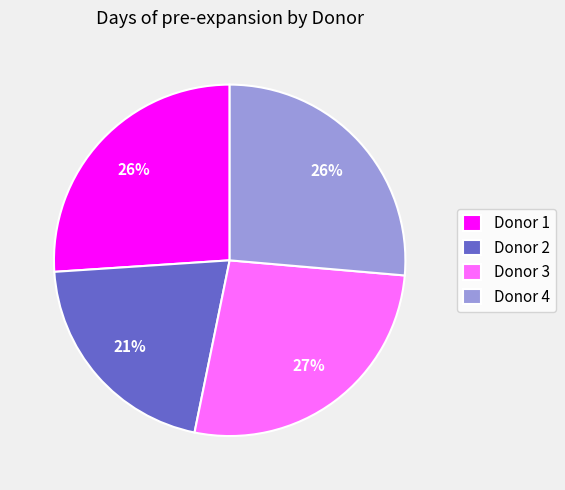

Combined, do Donor 1 and Donor 3 account for over 50%?

Yes